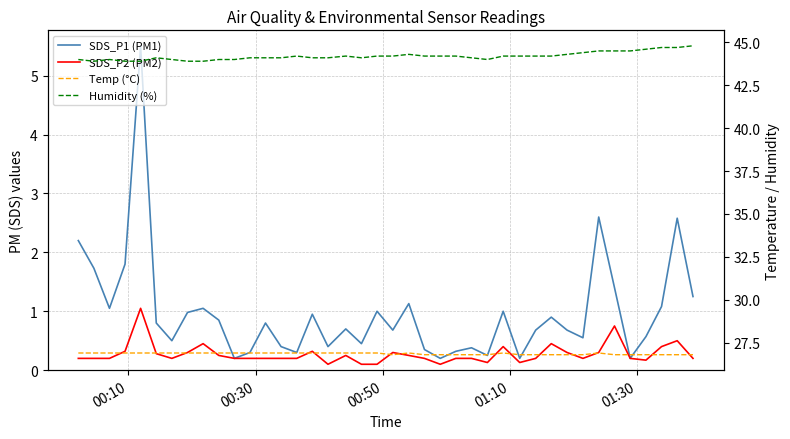

What is the difference between the maximum and minimum values in the SDS_P2 (PM2) series?

1.0